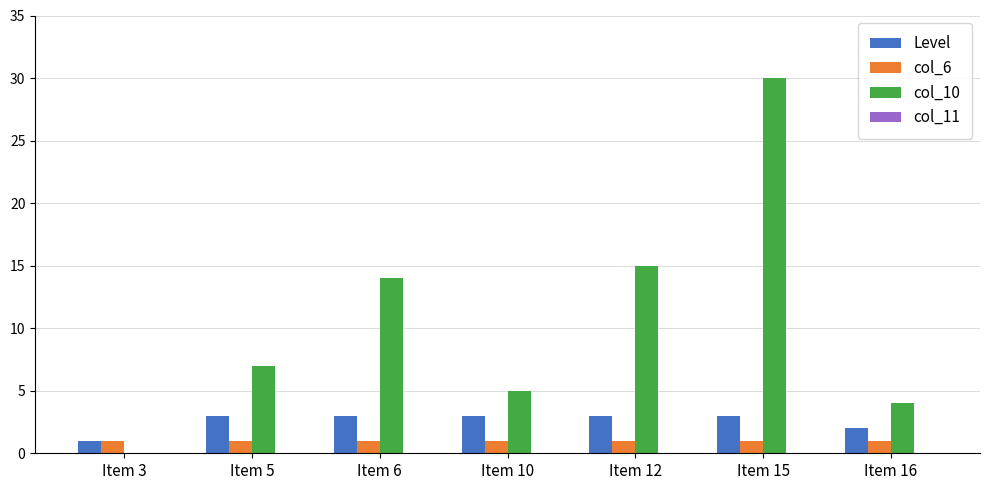

Reading left to right, extract all data points from this chart.

Level: Item 3=1	Item 5=3	Item 6=3	Item 10=3	Item 12=3	Item 15=3	Item 16=2
col_6: Item 3=1	Item 5=1	Item 6=1	Item 10=1	Item 12=1	Item 15=1	Item 16=1
col_10: Item 3=0	Item 5=7	Item 6=14	Item 10=5	Item 12=15	Item 15=30	Item 16=4